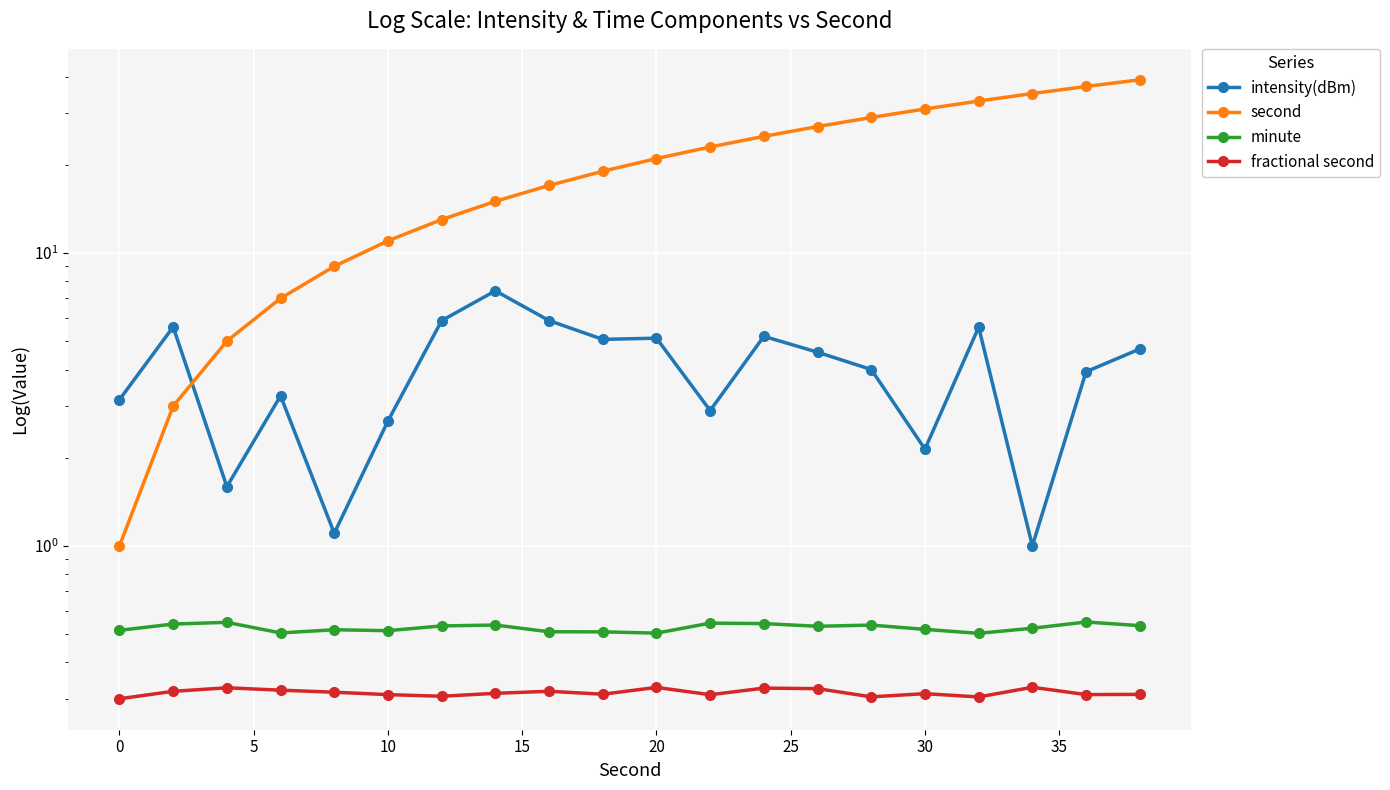

Reading left to right, list all the values displayed in this chart.

intensity(dBm): 3.2	5.6	1.6	3.3	1.1	2.7	5.9	7.4	5.9	5.1	5.1	2.9	5.2	4.6	4.0	2.1	5.6	1.0	3.9	4.7
second: 1.0	3.0	5.0	7.0	9.0	11.0	13.0	15.0	17.0	19.0	21.0	23.0	25.0	27.0	29.0	31.0	33.0	35.0	37.0	39.0
minute: 0.5	0.5	0.5	0.5	0.5	0.5	0.5	0.5	0.5	0.5	0.5	0.5	0.5	0.5	0.5	0.5	0.5	0.5	0.5	0.5
fractional second: 0.3	0.3	0.3	0.3	0.3	0.3	0.3	0.3	0.3	0.3	0.3	0.3	0.3	0.3	0.3	0.3	0.3	0.3	0.3	0.3